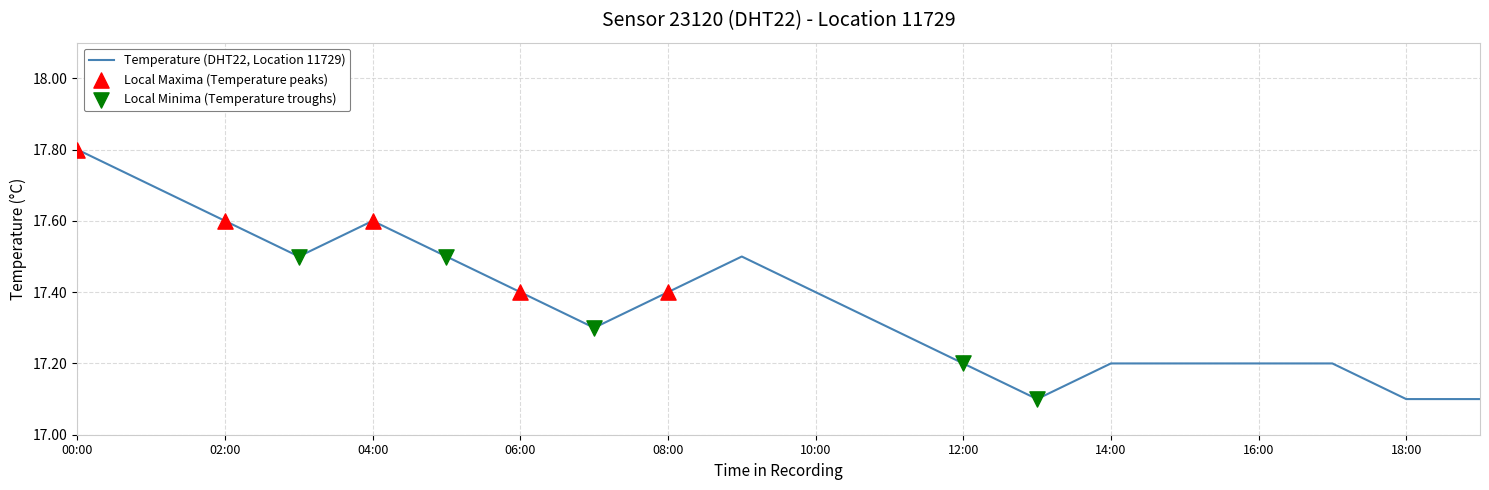

What is the smallest value displayed?

17.1